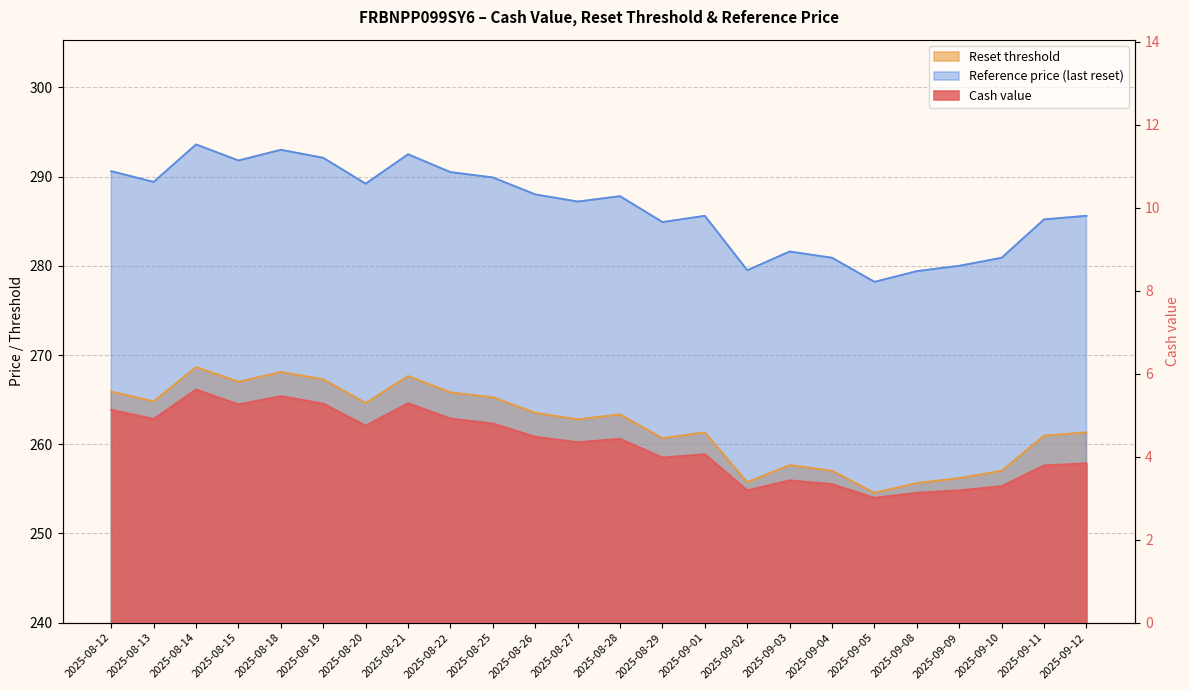

How many interior local valleys does the Reference price (last reset) series have?

7